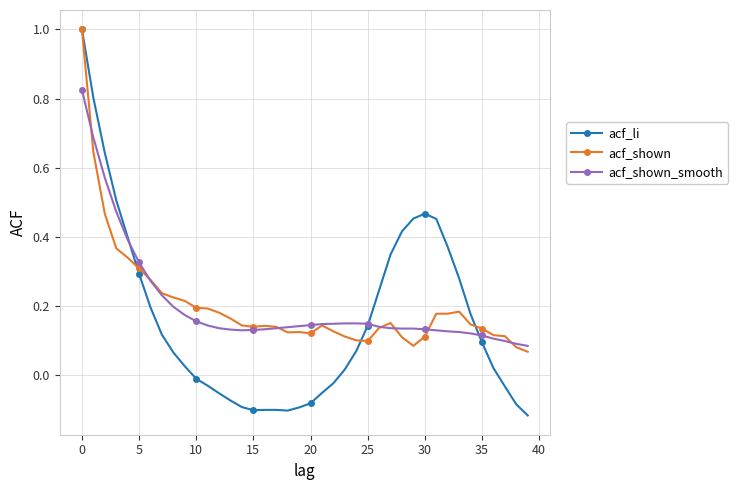

What is the greatest value displayed?

1.0